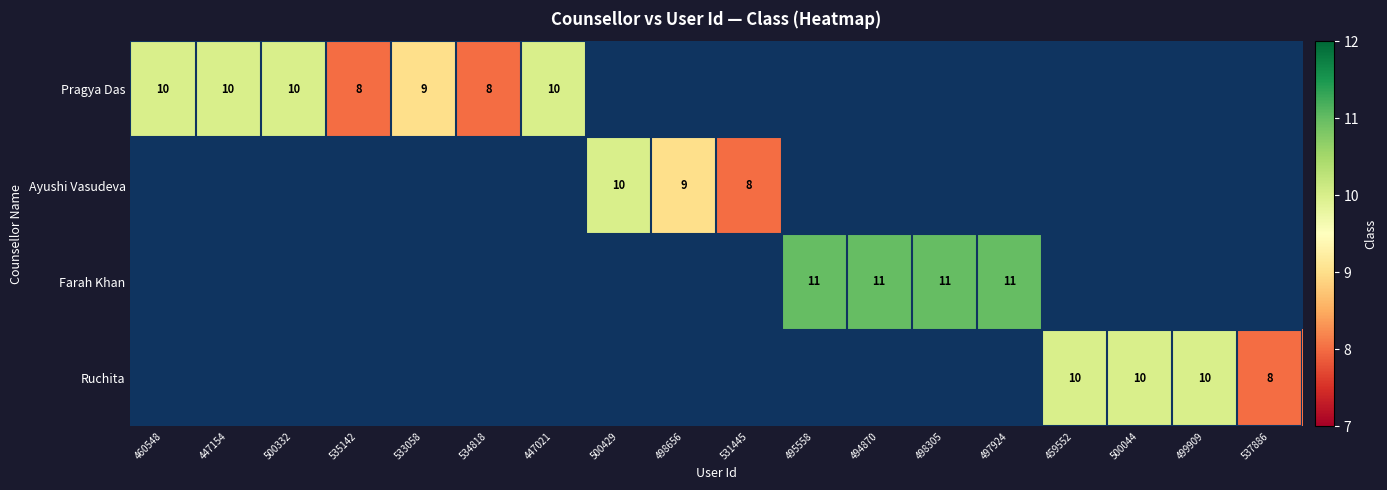

True or false: Ruchita has a value of 7 at 499909.

False